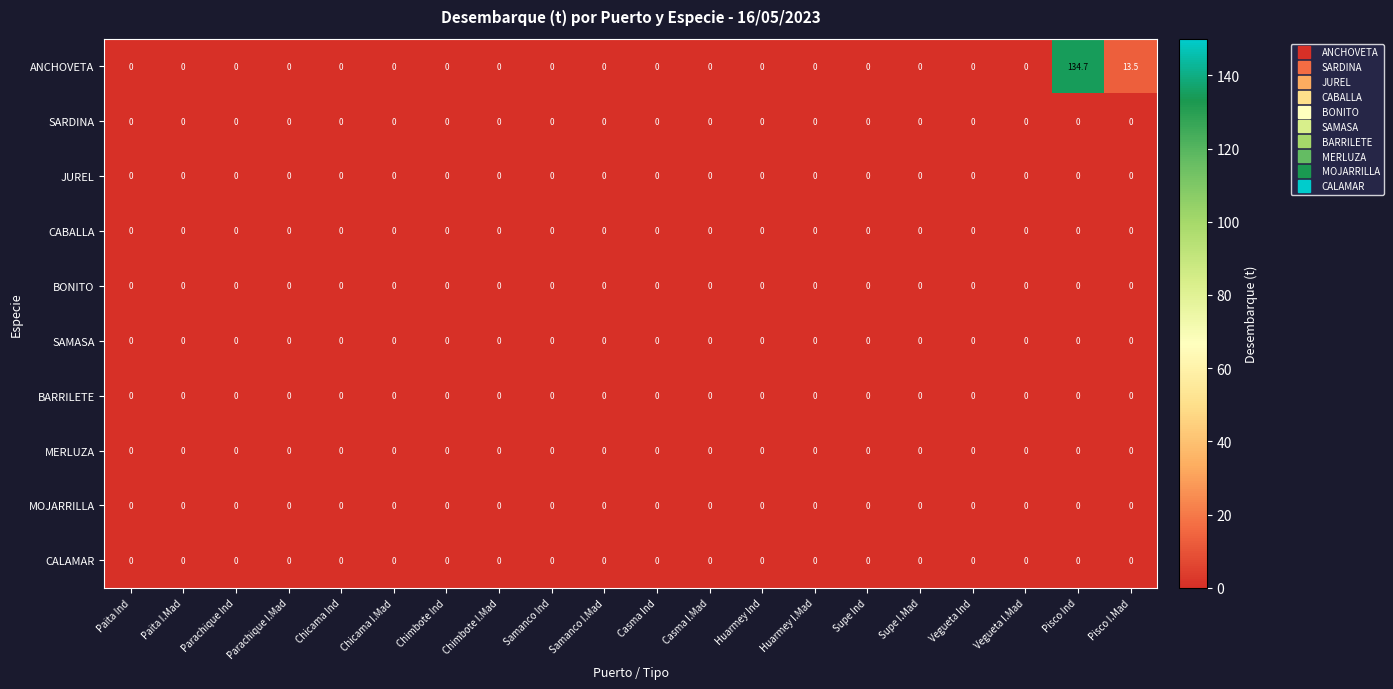

At which category is the sum across all series the highest?

Pisco Ind